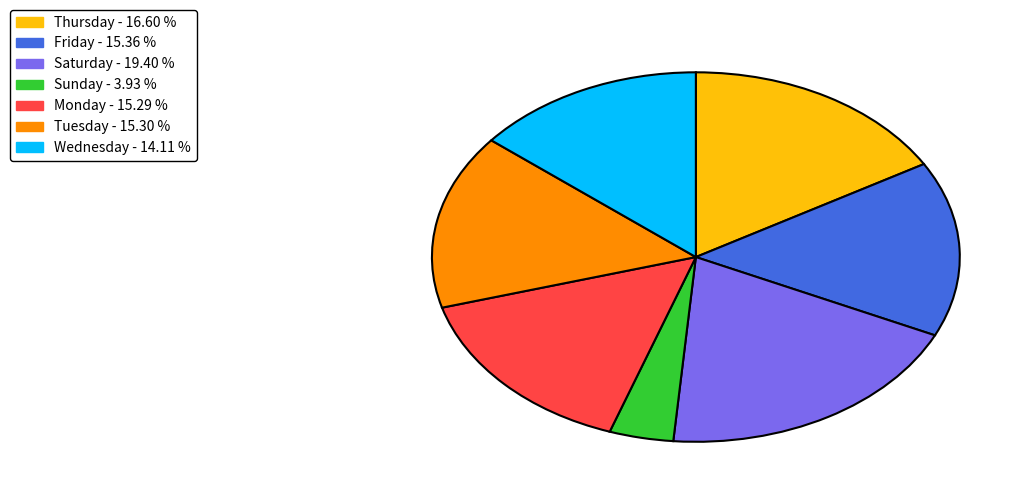

Does any single category account for the majority?

No